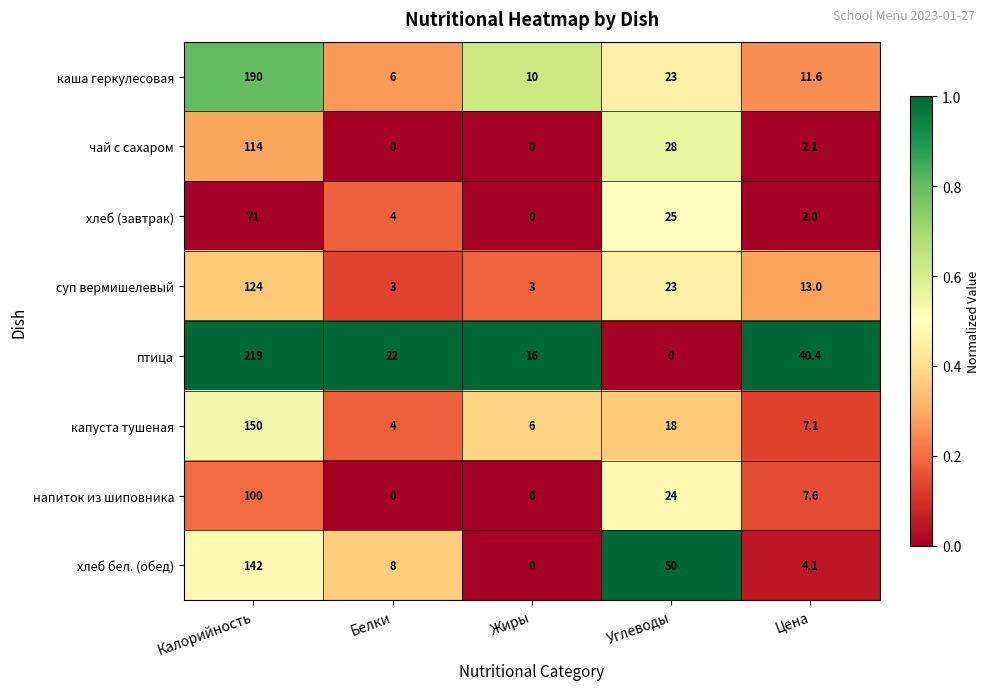

List the series in order of their peak value, highest first.

птица, каша геркулесовая, капуста тушеная, хлеб бел. (обед), суп вермишелевый, чай с сахаром, напиток из шиповника, хлеб (завтрак)